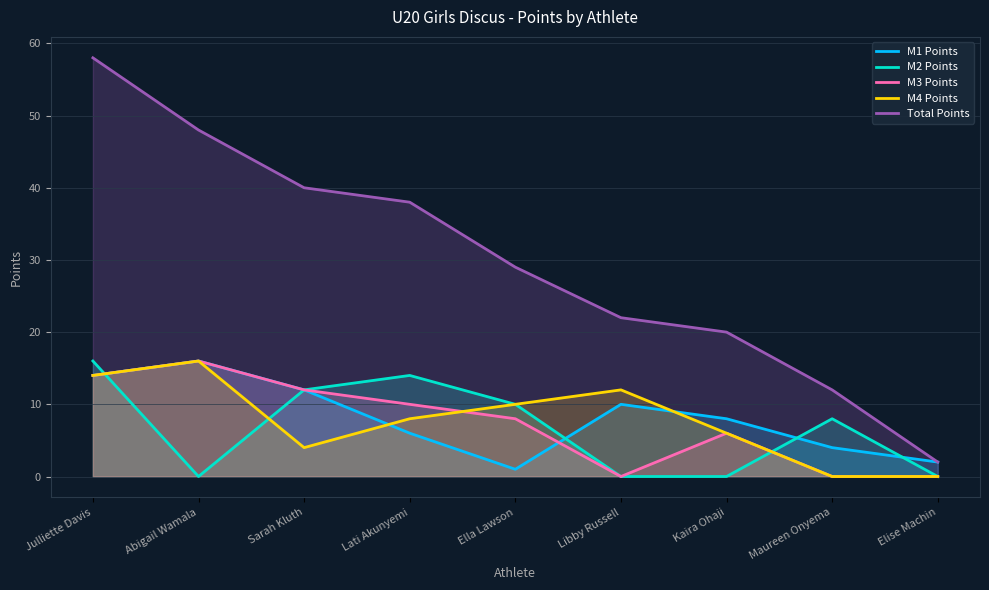

What is the label of the 1st point from the left?

Julliette Davis